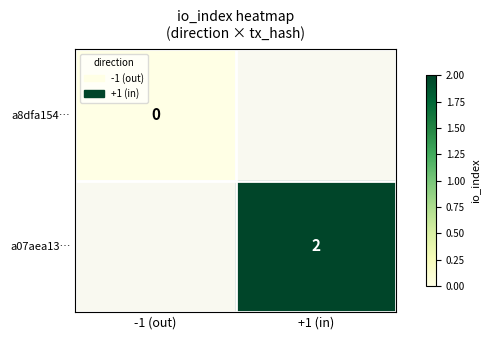

The a07aea13… series shows 2 at +1 (in). True or false?

True